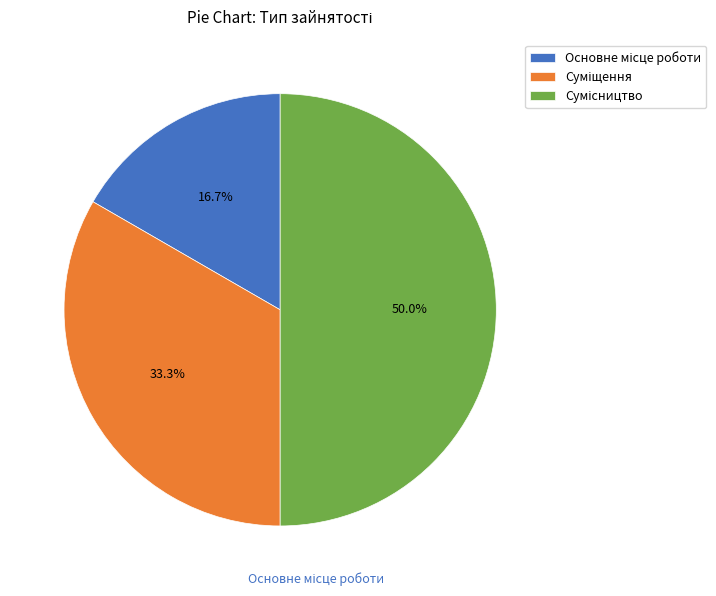

How much of the chart is everything except Сумісництво?

50.0%